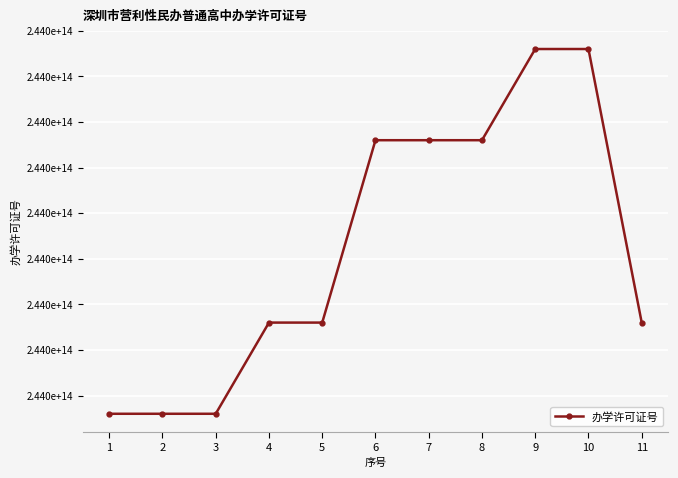

Does the chart have visible grid lines?

Yes